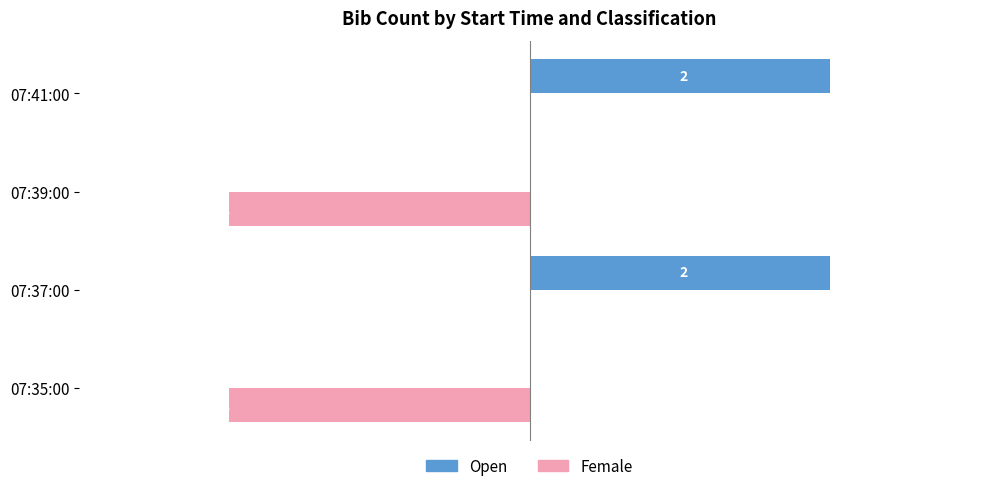

What is the maximum value shown in the chart?

2